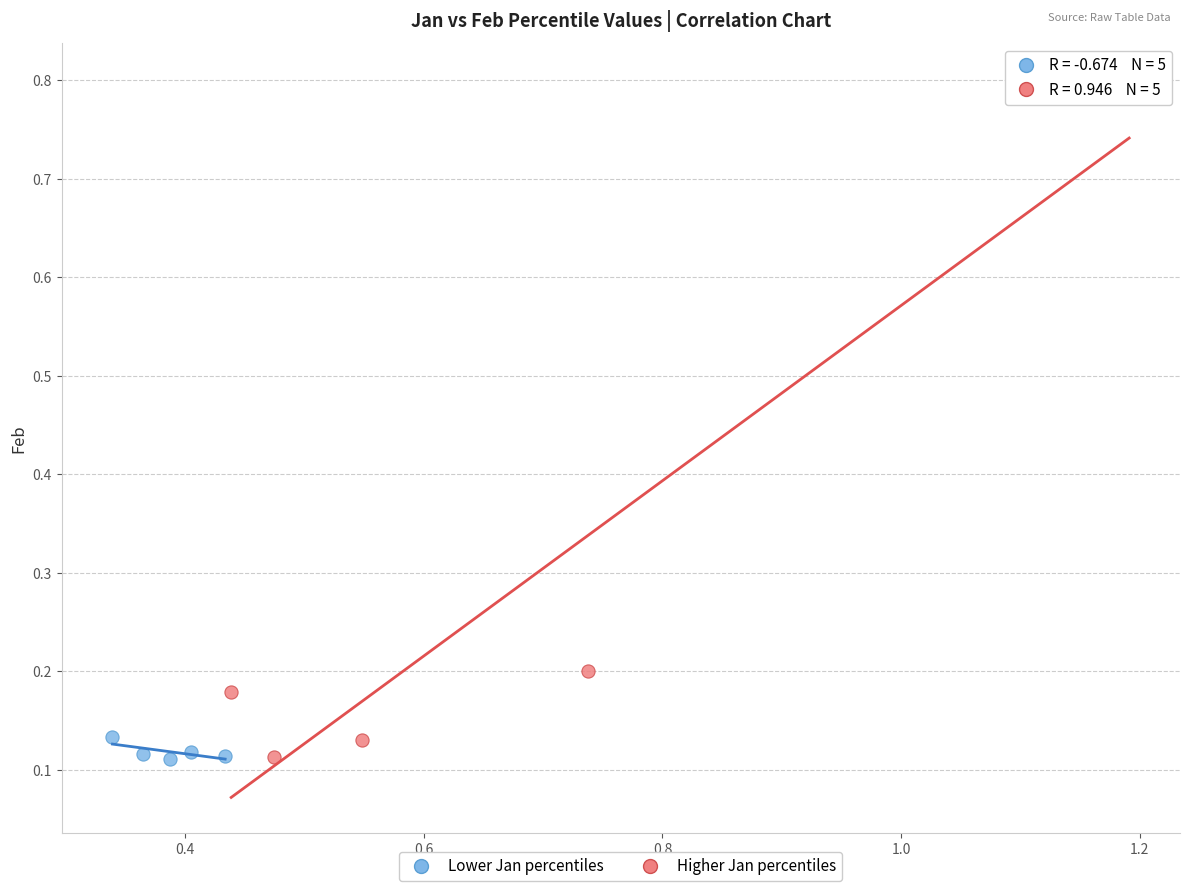

Which series has the largest Y range (max minus min)?

Higher Jan percentiles